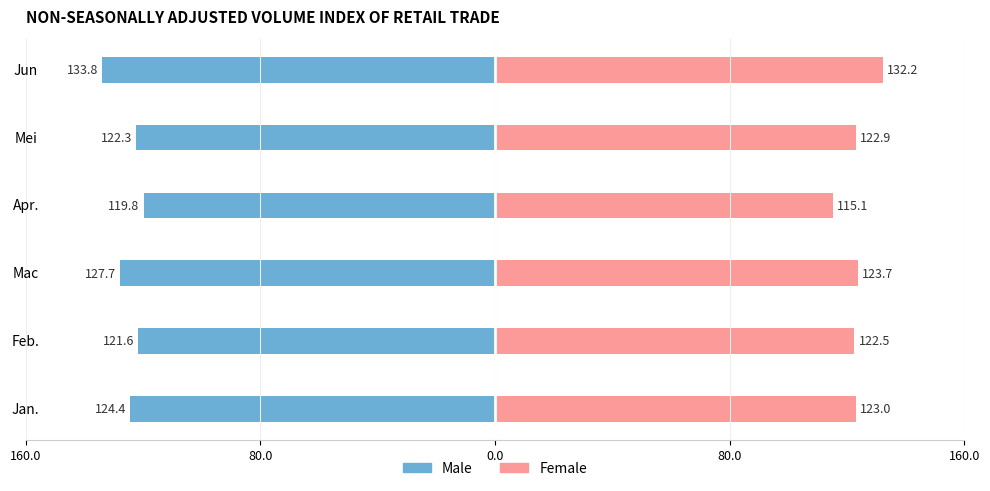

Which series has the largest range (max minus min)?

Female